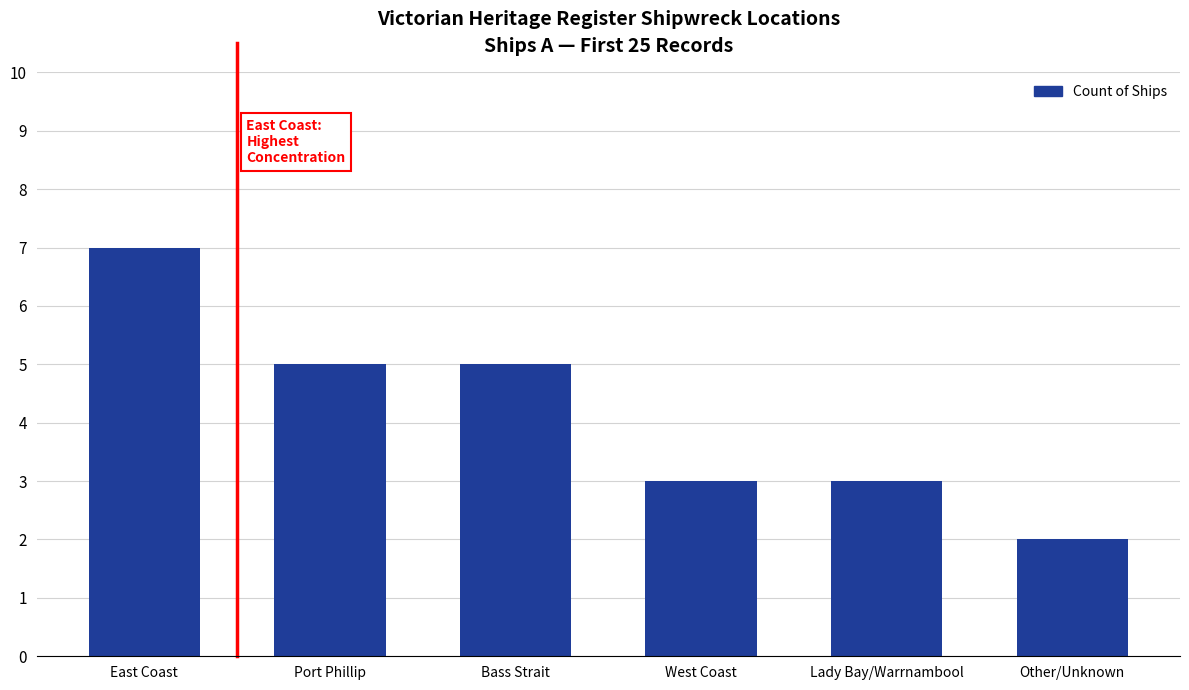

Reading left to right, list all the values displayed in this chart.

7	5	5	3	3	2